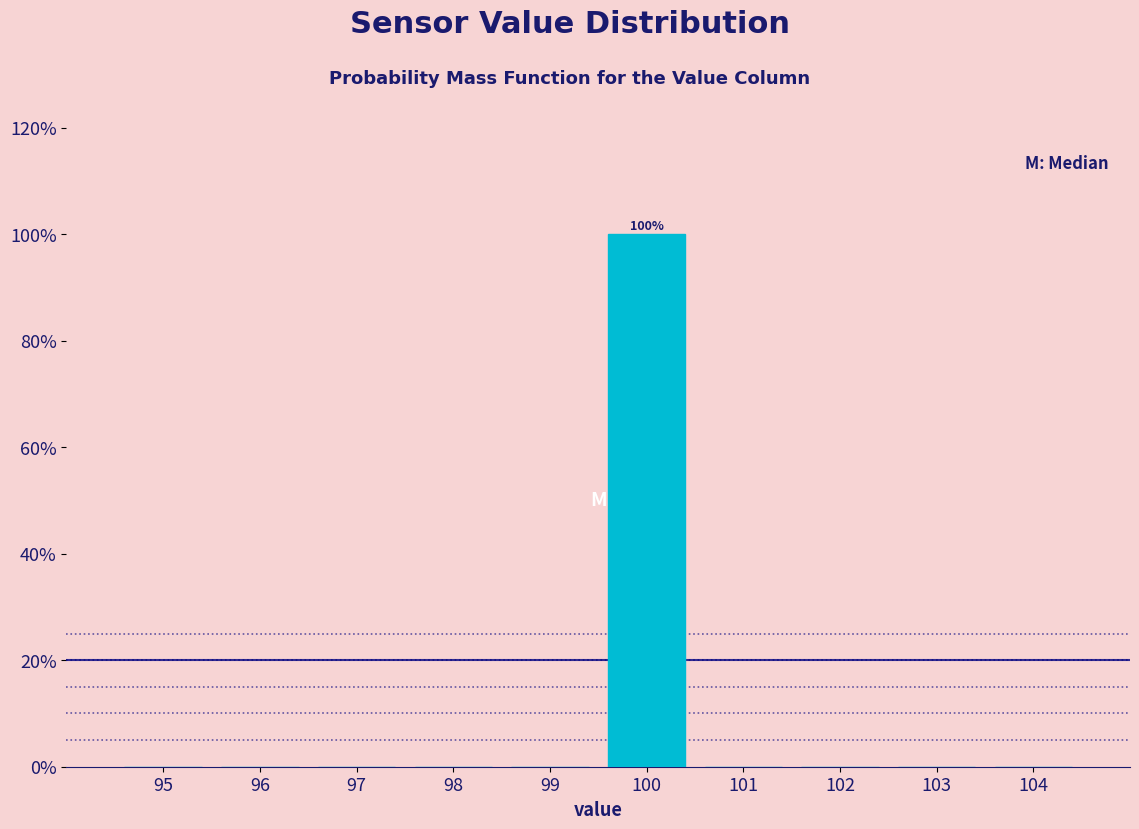

Reading left to right, what are all the values shown in this chart?

95=0	96=0	97=0	98=0	99=0	100=100	101=0	102=0	103=0	104=0